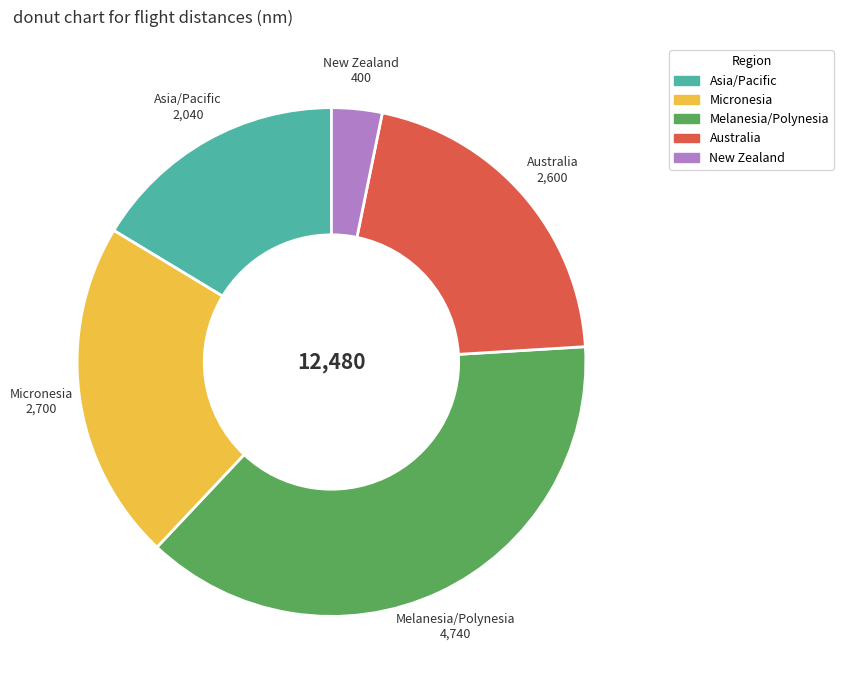

Is there any slice that represents more than half of the pie?

No